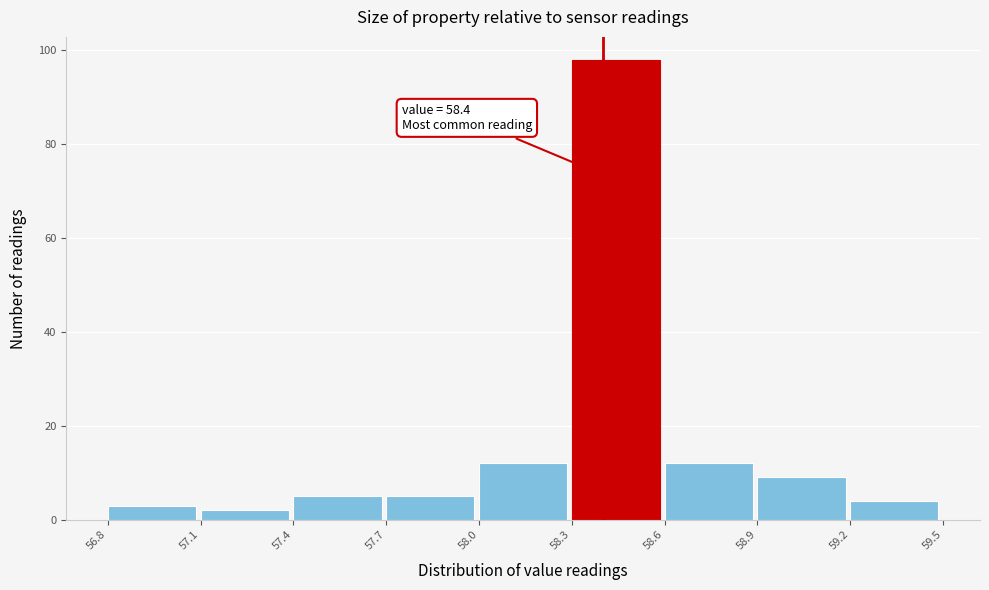

Over which range of the x-axis is the bar tallest?

58.3 to 58.6